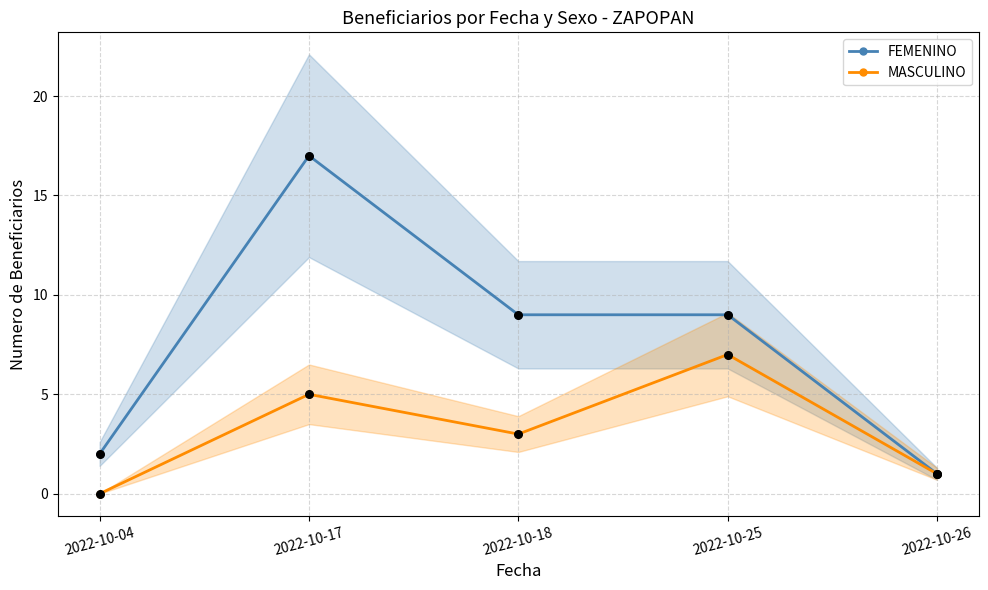

Which series contains the highest Y value?

FEMENINO